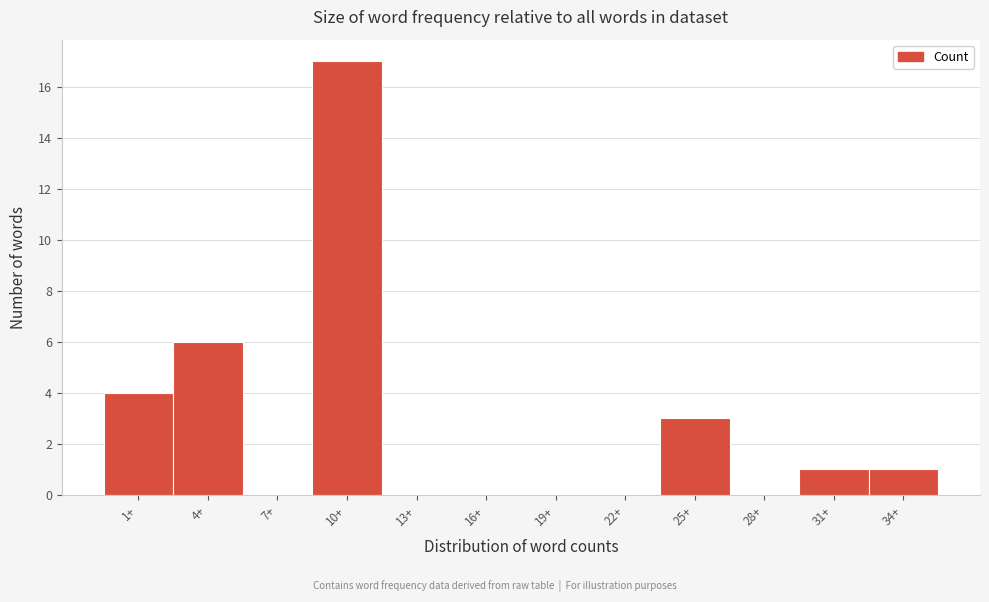

Reading left to right, transcribe all the data shown in this chart.

1+=4	4+=6	7+=0	10+=17	13+=0	16+=0	19+=0	22+=0	25+=3	28+=0	31+=1	34+=1